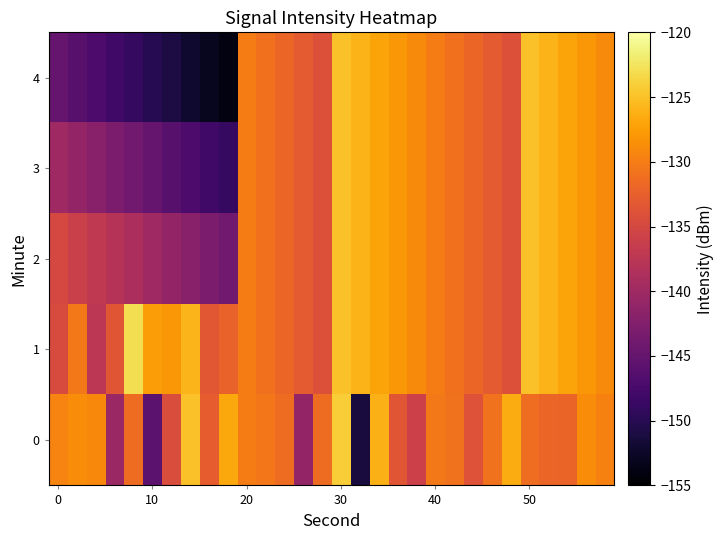

What is the minimum value shown in the chart?

-154.0